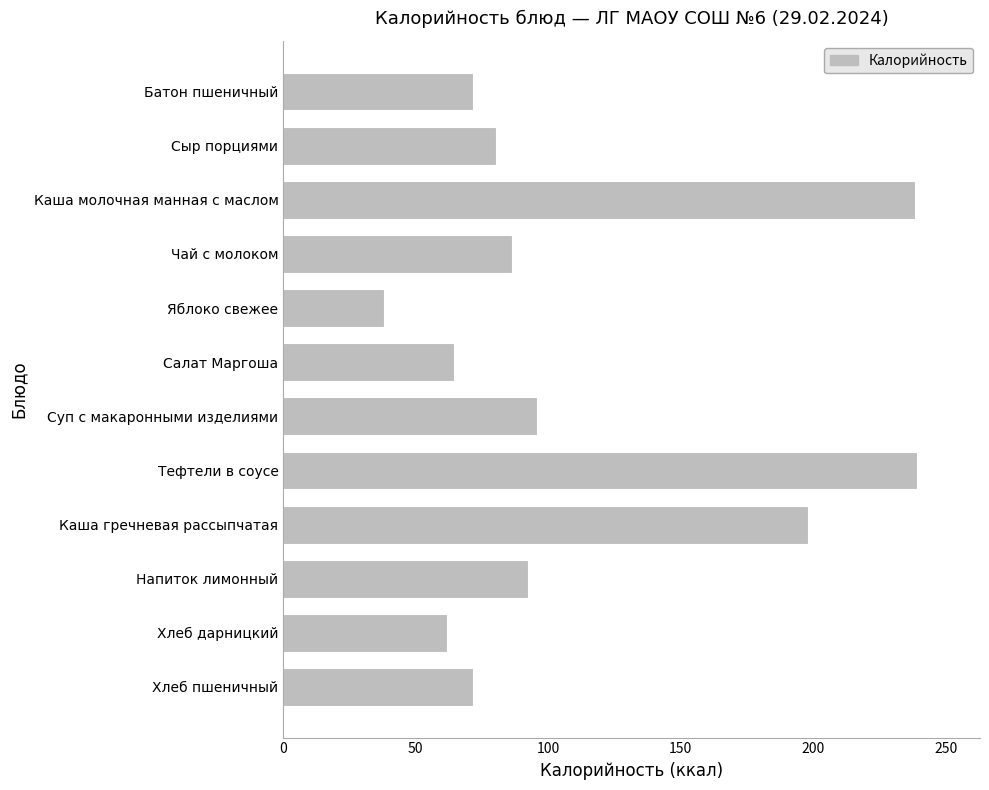

What is the label of the 1st bar from the top?

Батон пшеничный